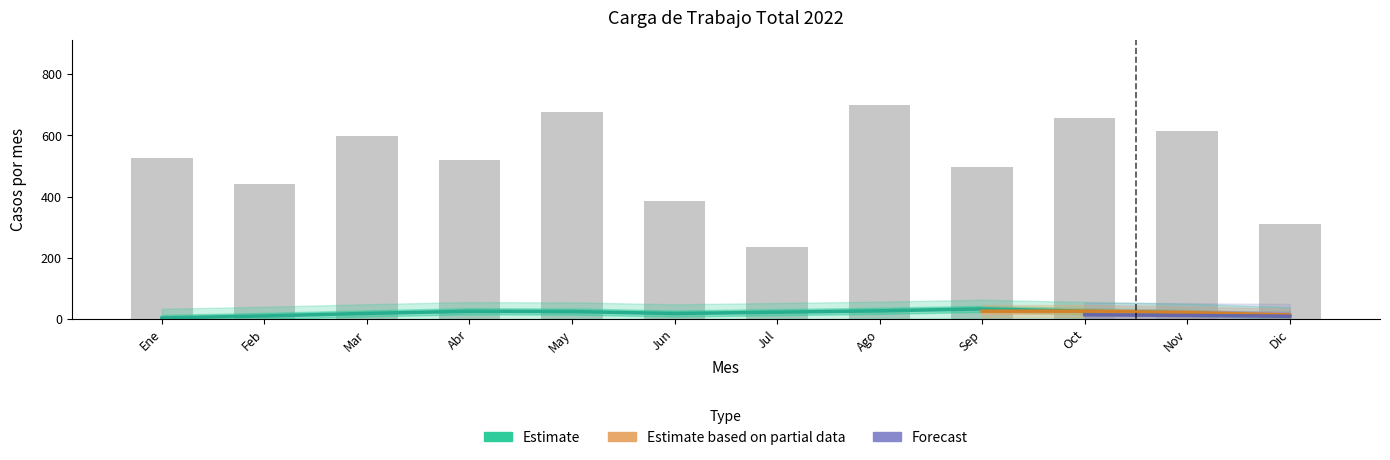

What is the label of the 12th bar from the left?

Dic